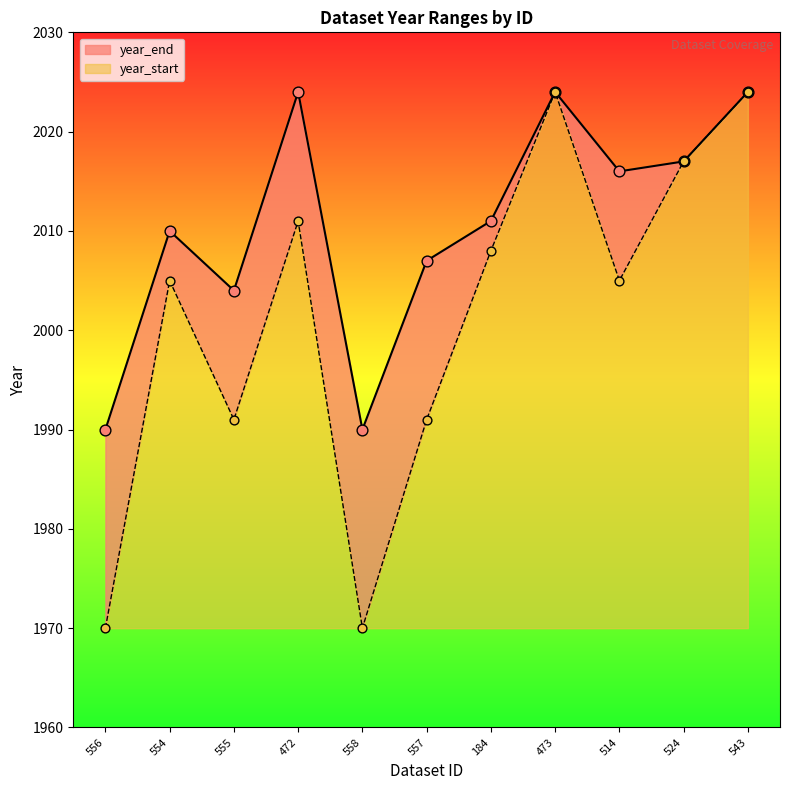

What are all the series names shown in the legend?

year_end, year_start